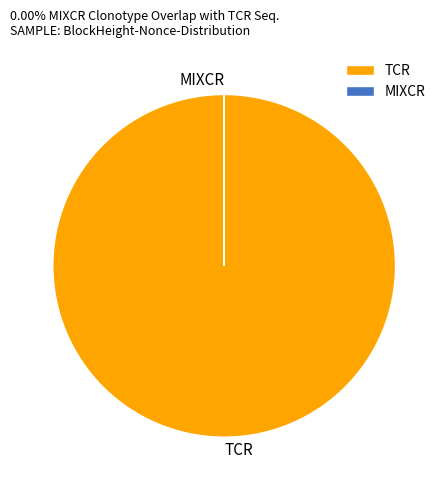

Is it true that TCR is 86% of the pie?

False